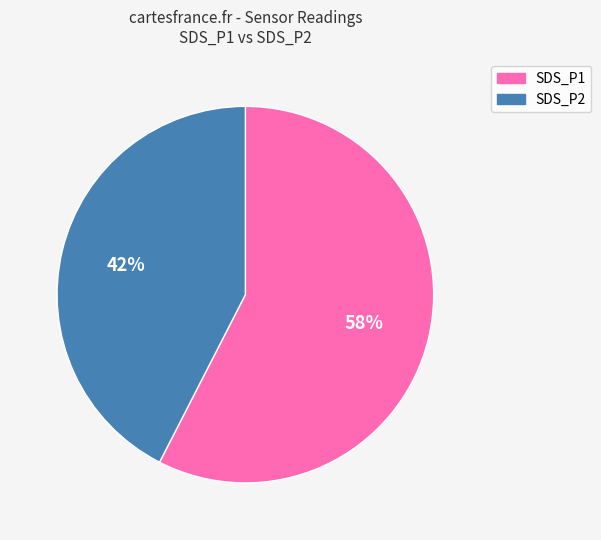

How many segments does this pie chart have?

2